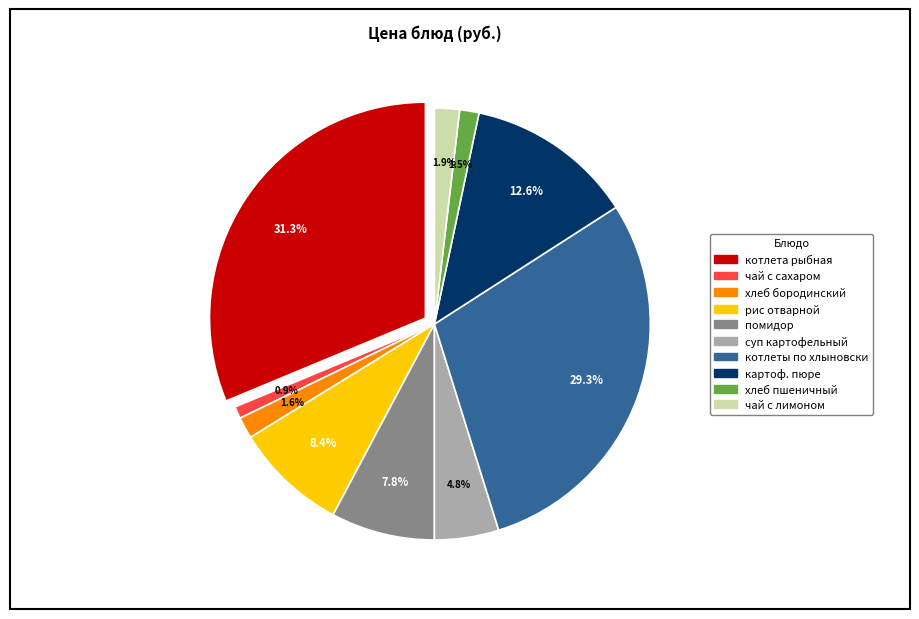

What percentage is the чай с сахаром slice, to the nearest percent?

1%